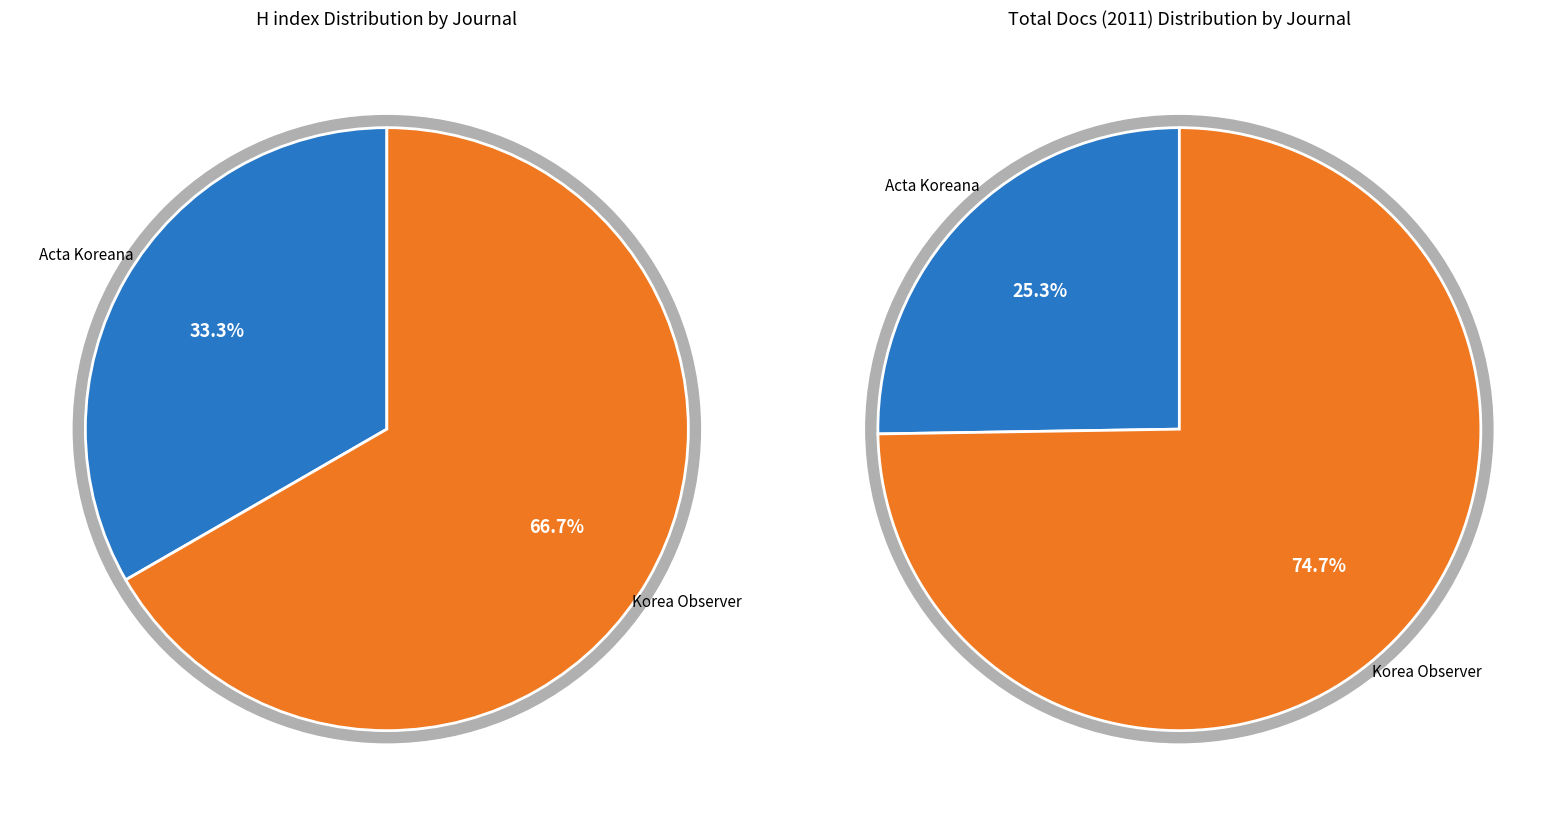

Is Acta Koreana the majority of the pie?

No